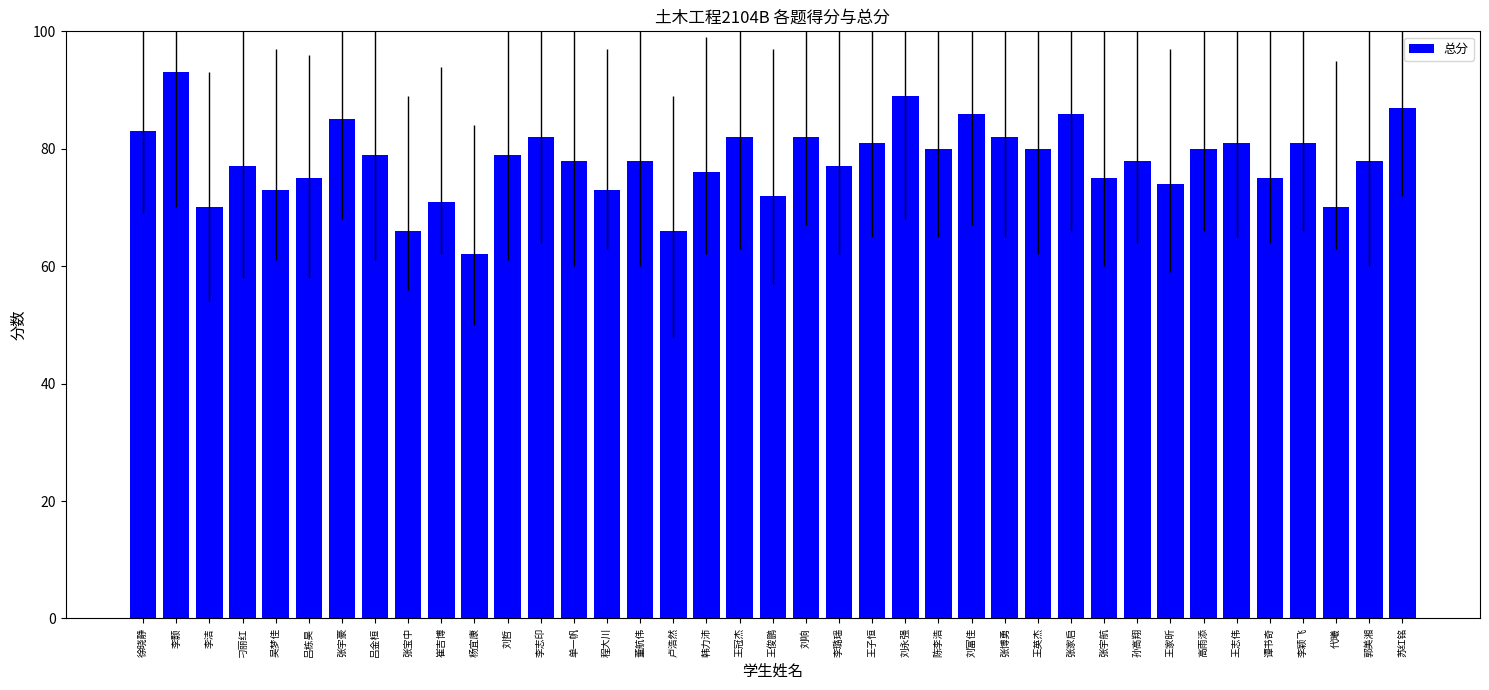

How many bars are there in total?

39